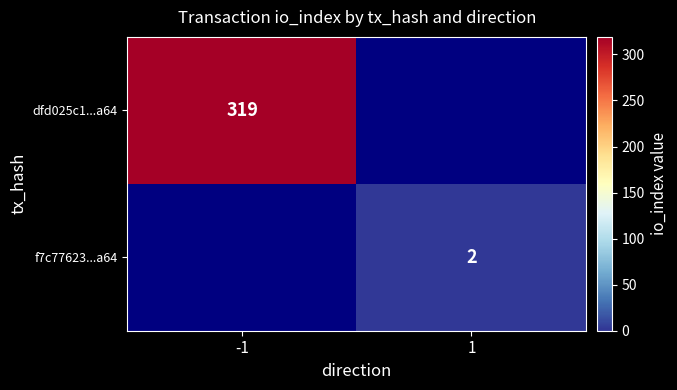

True or false: f7c77623...a64 has a value of 1 at 1.

False